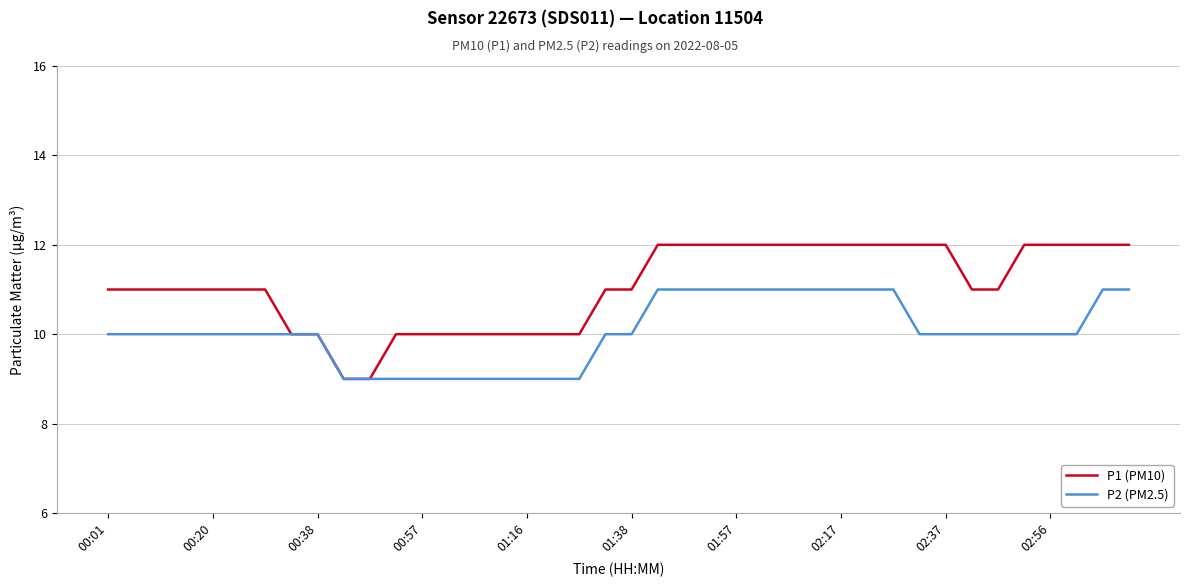

Reading right to left, extract all data points from this chart.

P1 (PM10): 12	12	12	12	12	11	11	12	12	12	12	12	12	12	12	12	12	12	12	11	11	10	10	10	10	10	10	10	10	9	9	10	10	11	11	11	11	11	11	11
P2 (PM2.5): 11	11	10	10	10	10	10	10	10	11	11	11	11	11	11	11	11	11	11	10	10	9	9	9	9	9	9	9	9	9	9	10	10	10	10	10	10	10	10	10